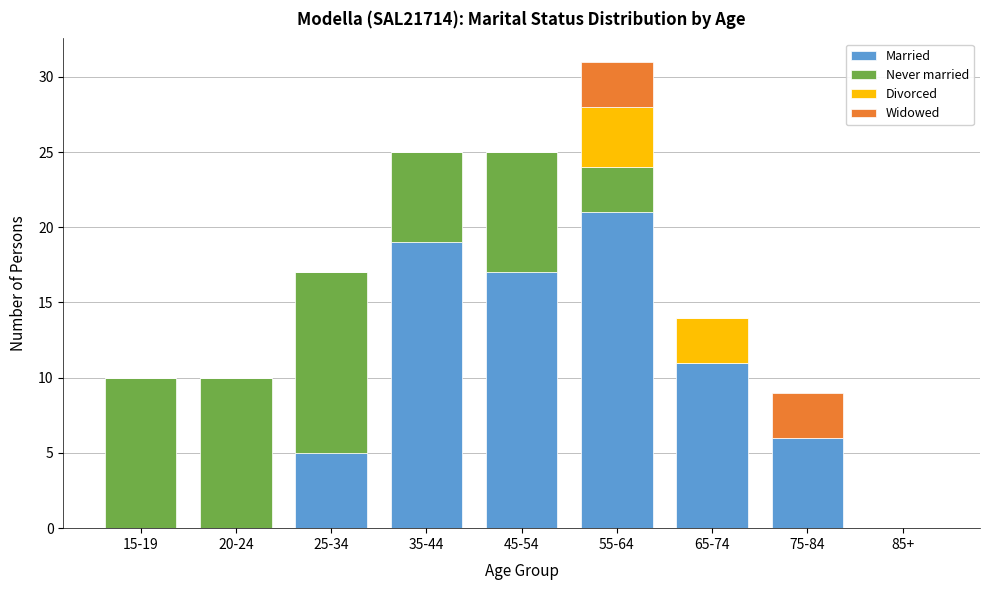

At which category is the sum across all series the highest?

55-64